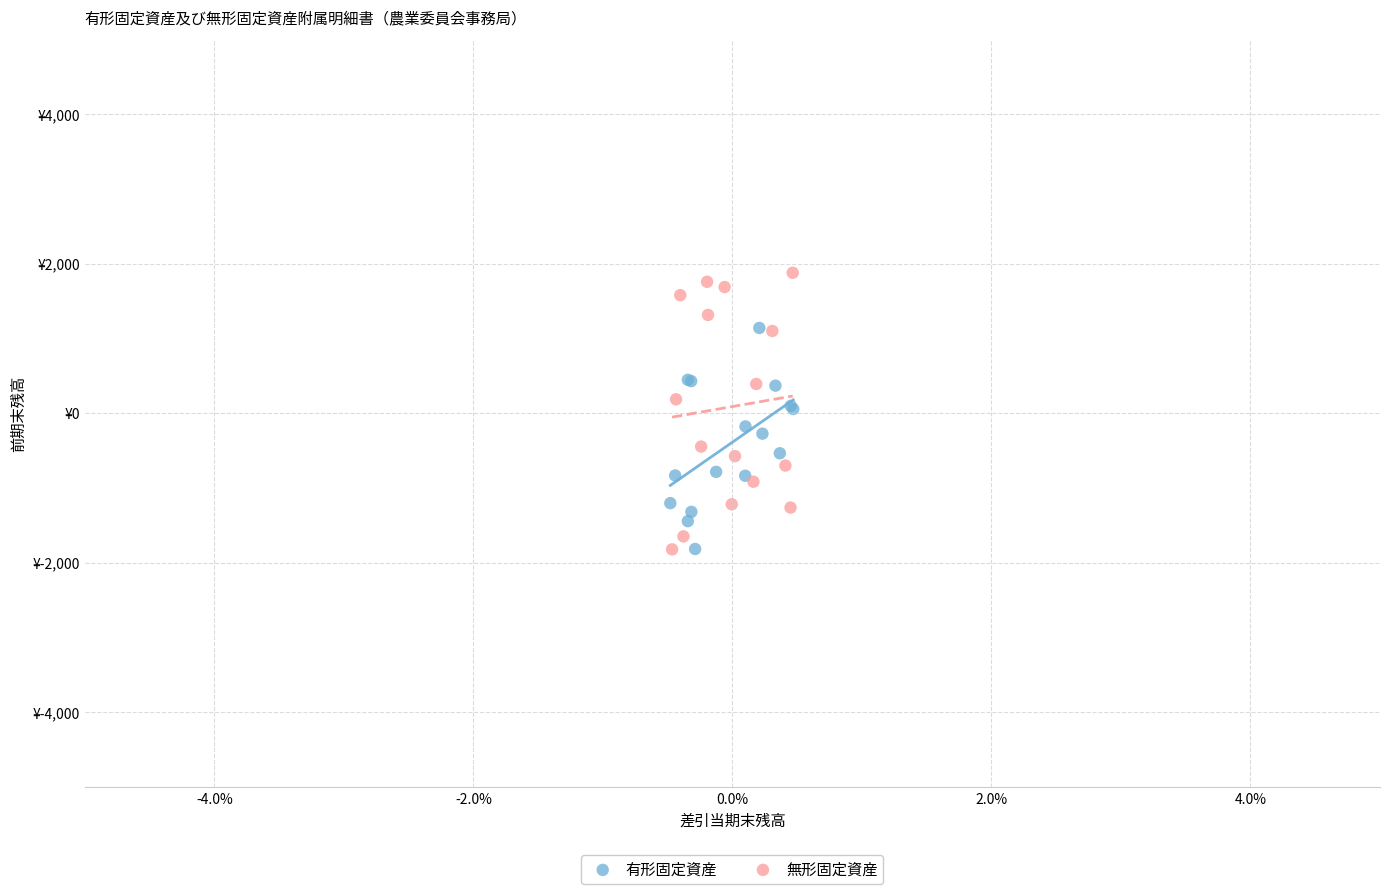

What are all the series names shown in the legend?

有形固定資産, 無形固定資産